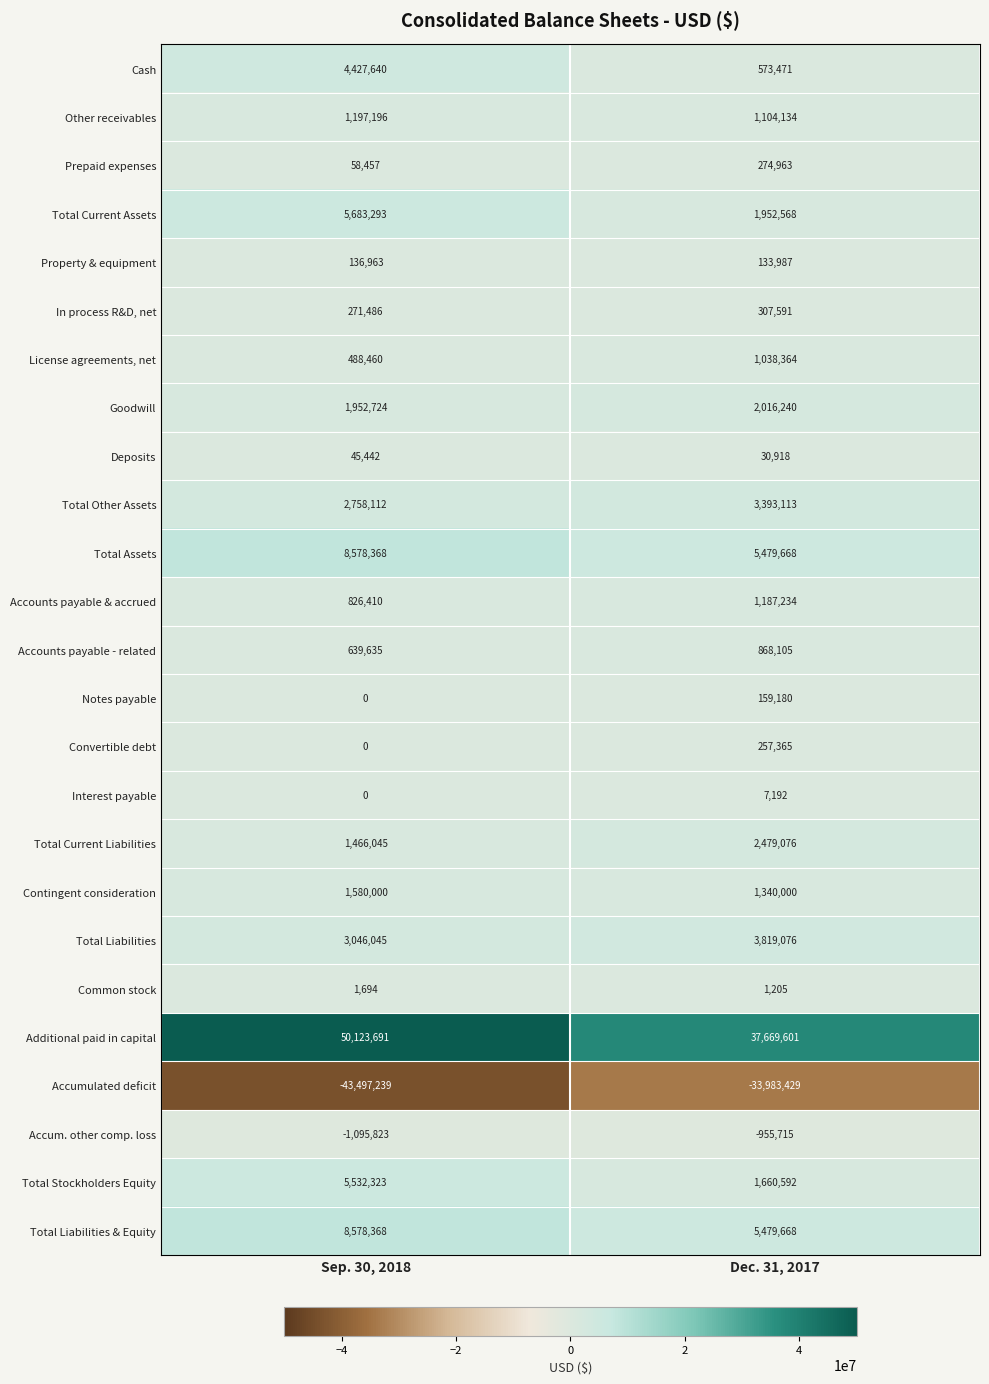

The value of Goodwill at Sep. 30, 2018 is 3364039. True or false?

False